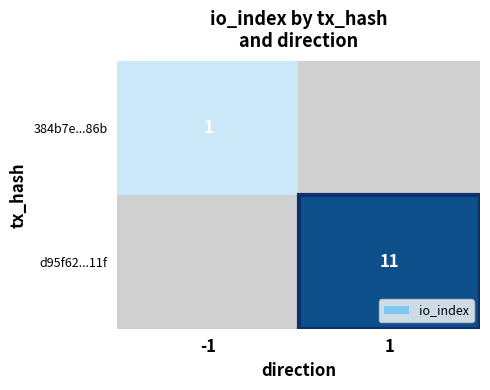

How many data points does each series have?

2